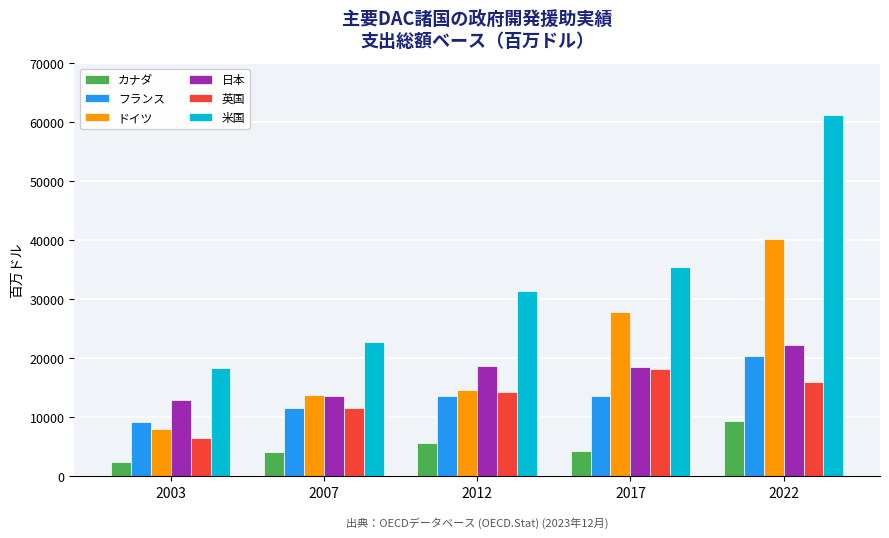

What is the difference between the maximum and second lowest values in the カナダ series?

5212.5